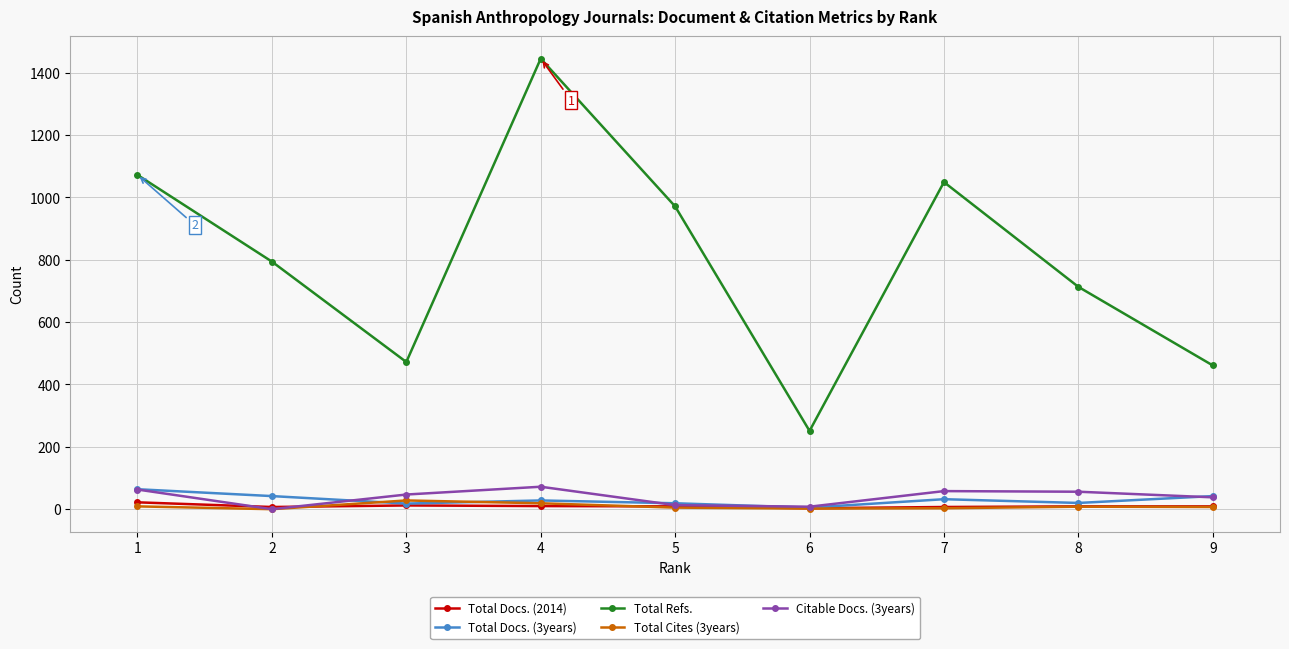

Which category has the lowest value in the Total Refs. series?

6